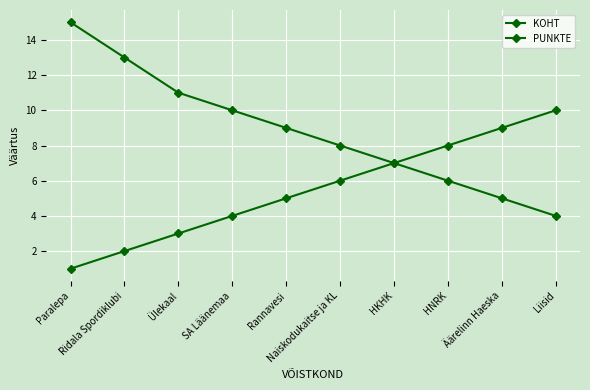

How many series are shown in this chart?

2